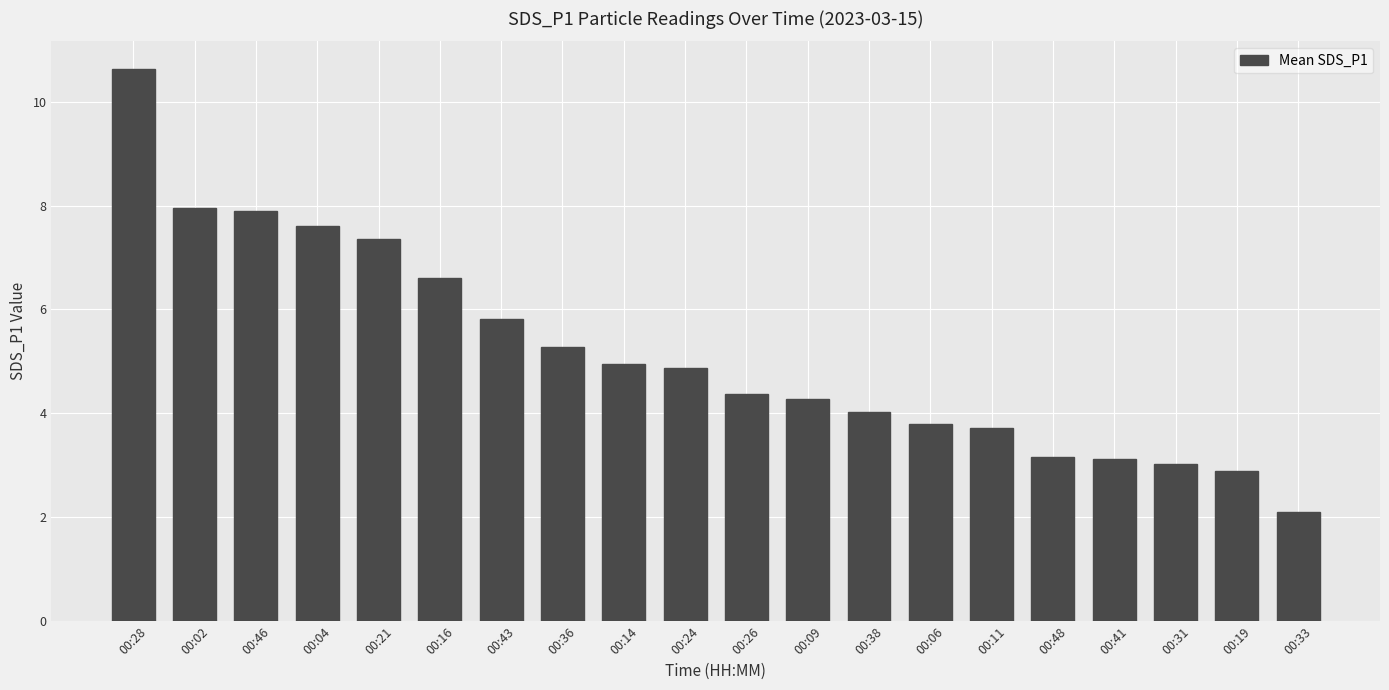

At which category does the chart reach its peak across all series?

00:28